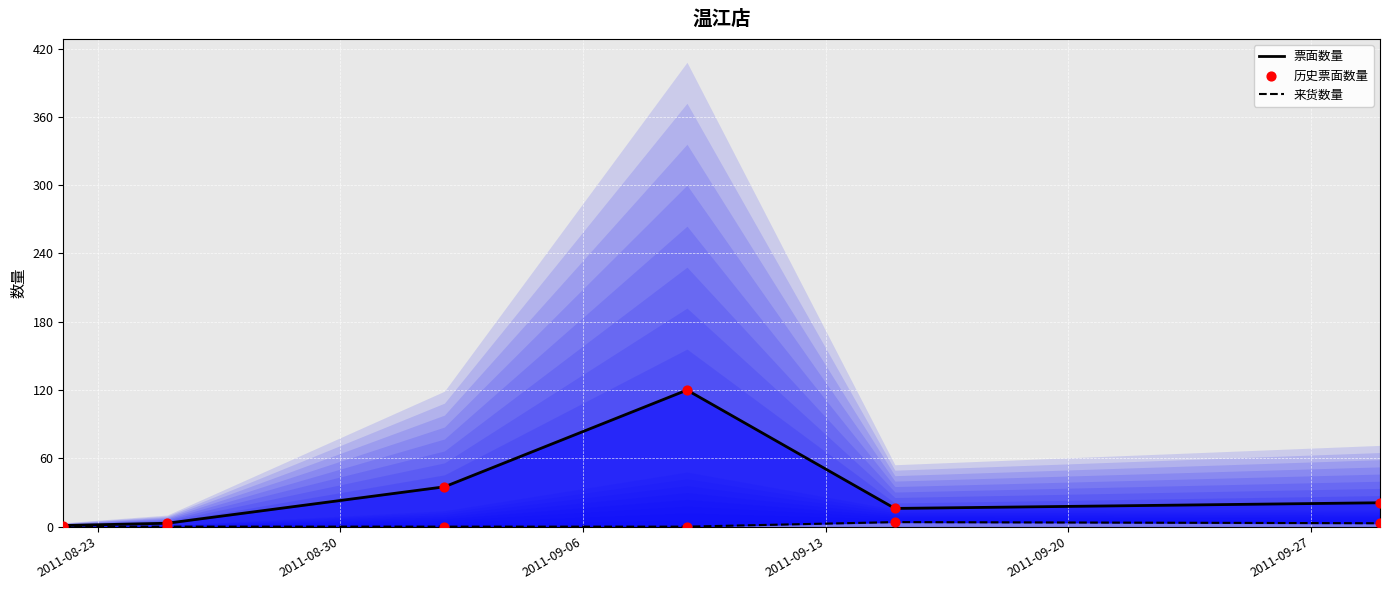

Which series has the widest spread of Y values?

票面数量